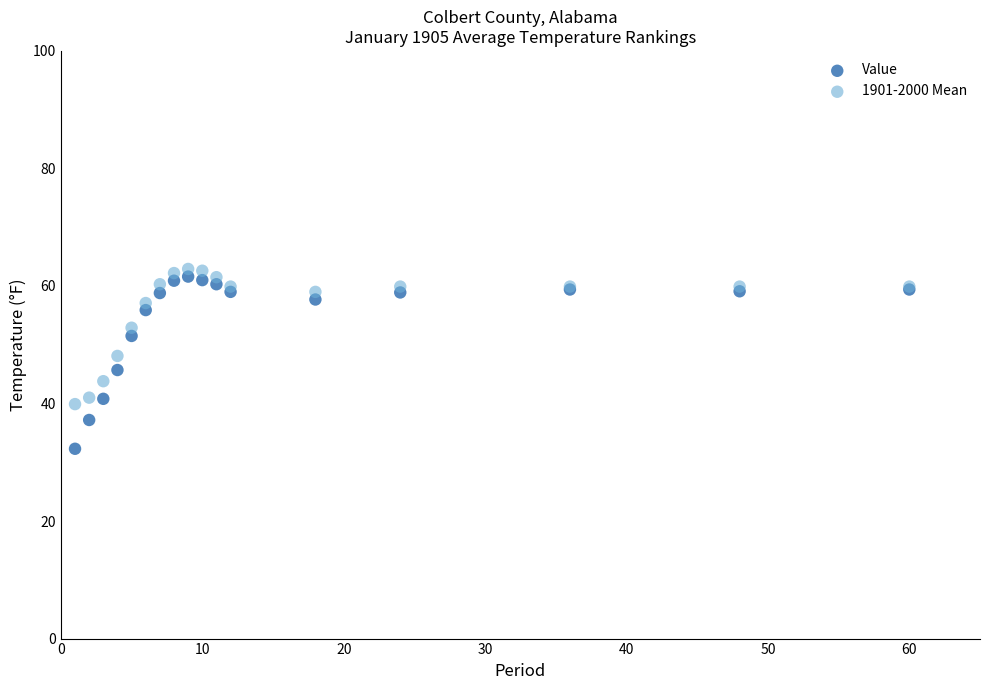

What is the X range (max minus min) for the scatter plot?

59.0